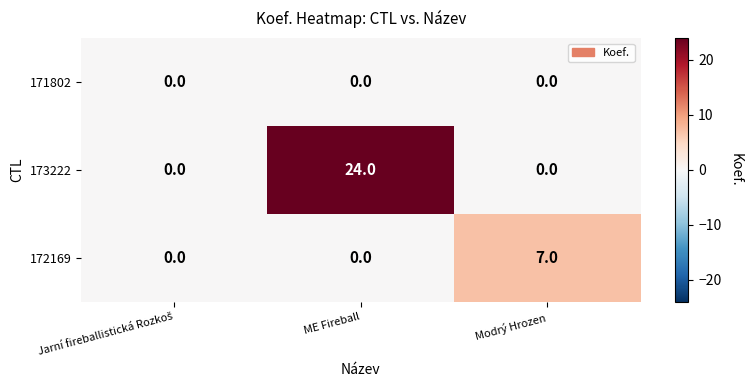

Reading right to left, what are all the values shown in this chart?

171802: 0	0	0
173222: 0	24	0
172169: 7	0	0